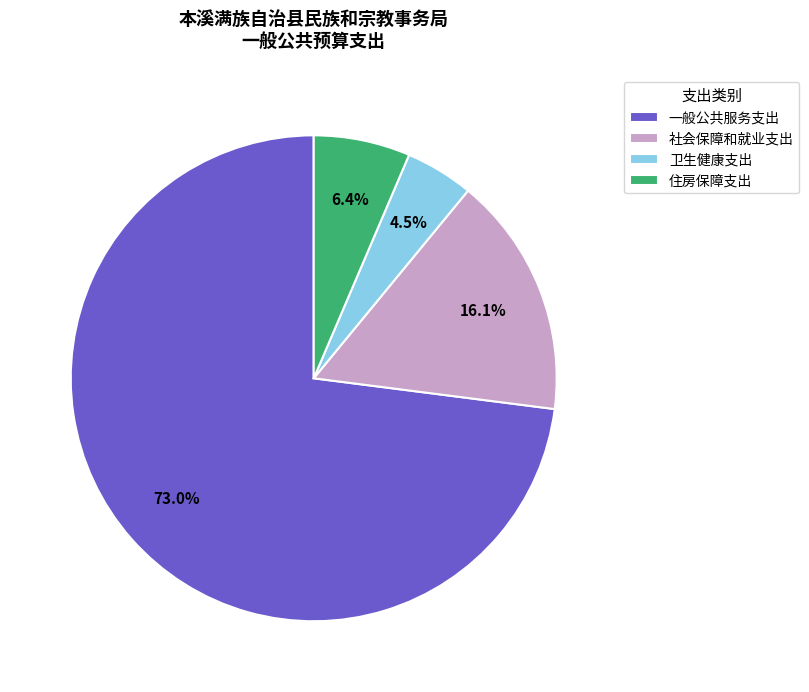

Count the number of slices in the pie.

4